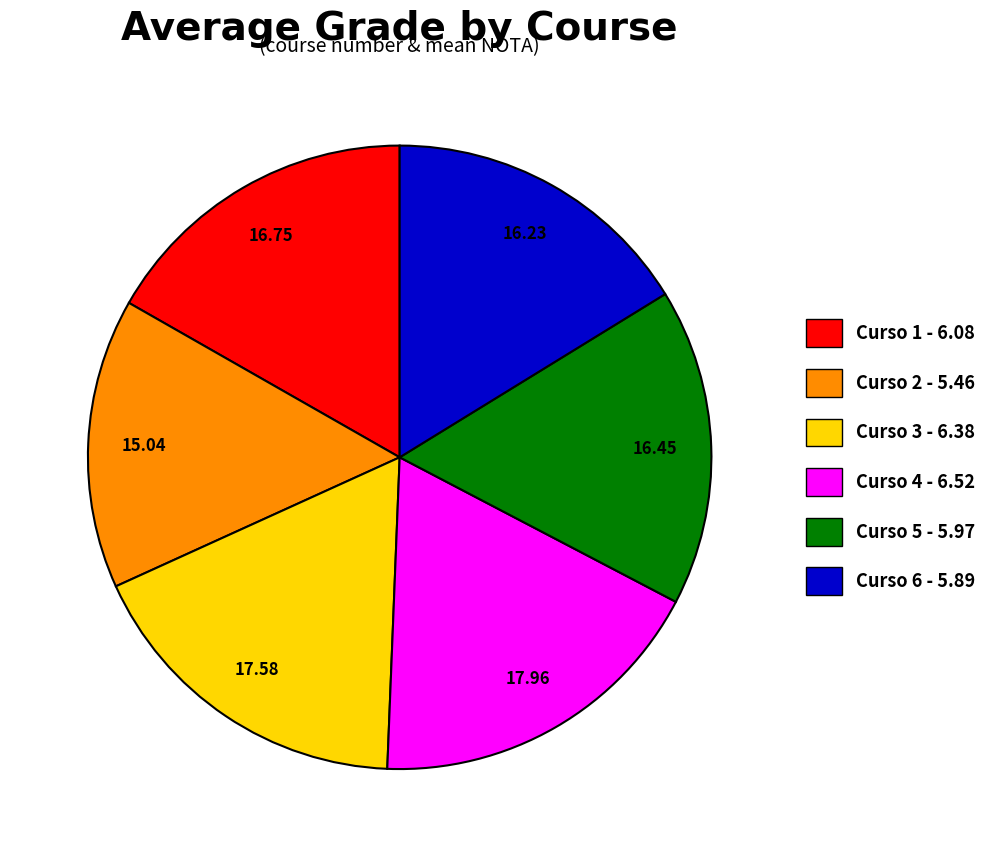

How many slices are in this pie chart?

6